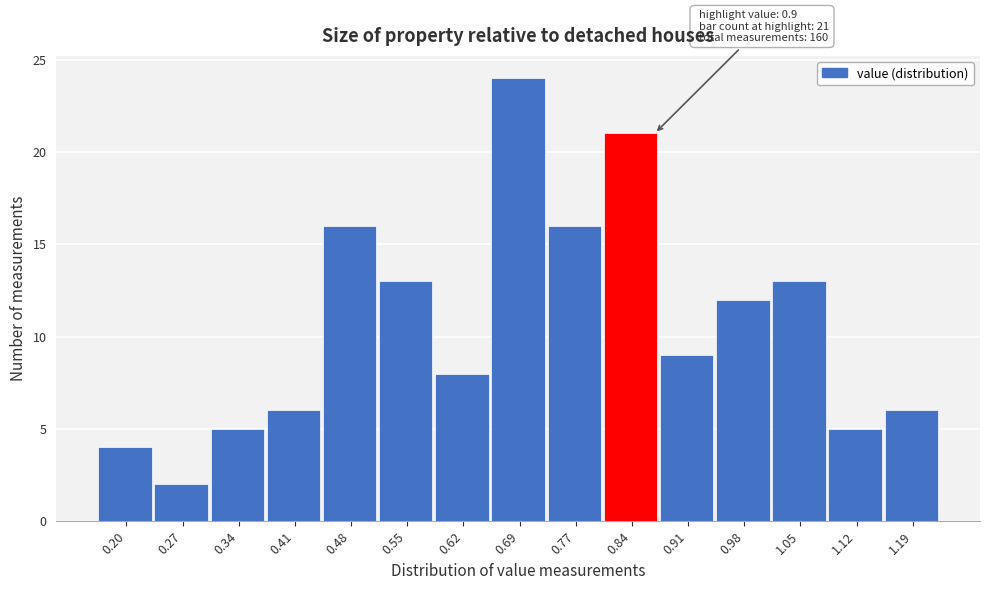

Reading left to right, extract all data points from this chart.

0.20=4	0.27=2	0.34=5	0.41=6	0.48=16	0.55=13	0.62=8	0.69=24	0.77=16	0.84=21	0.91=9	0.98=12	1.05=13	1.12=5	1.19=6